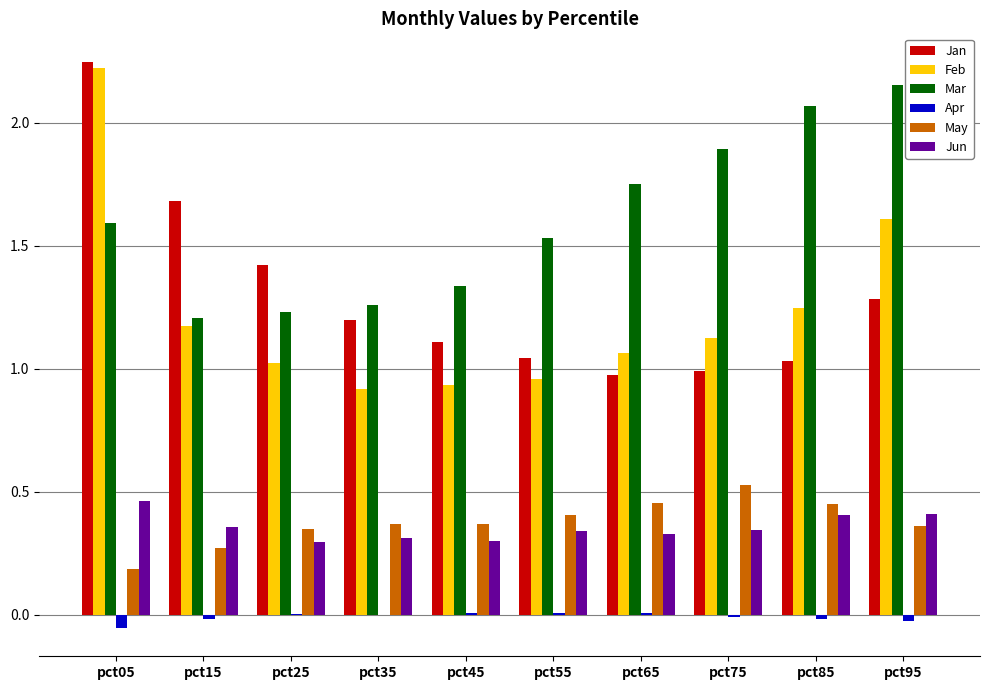

Count the number of categories in the chart.

10